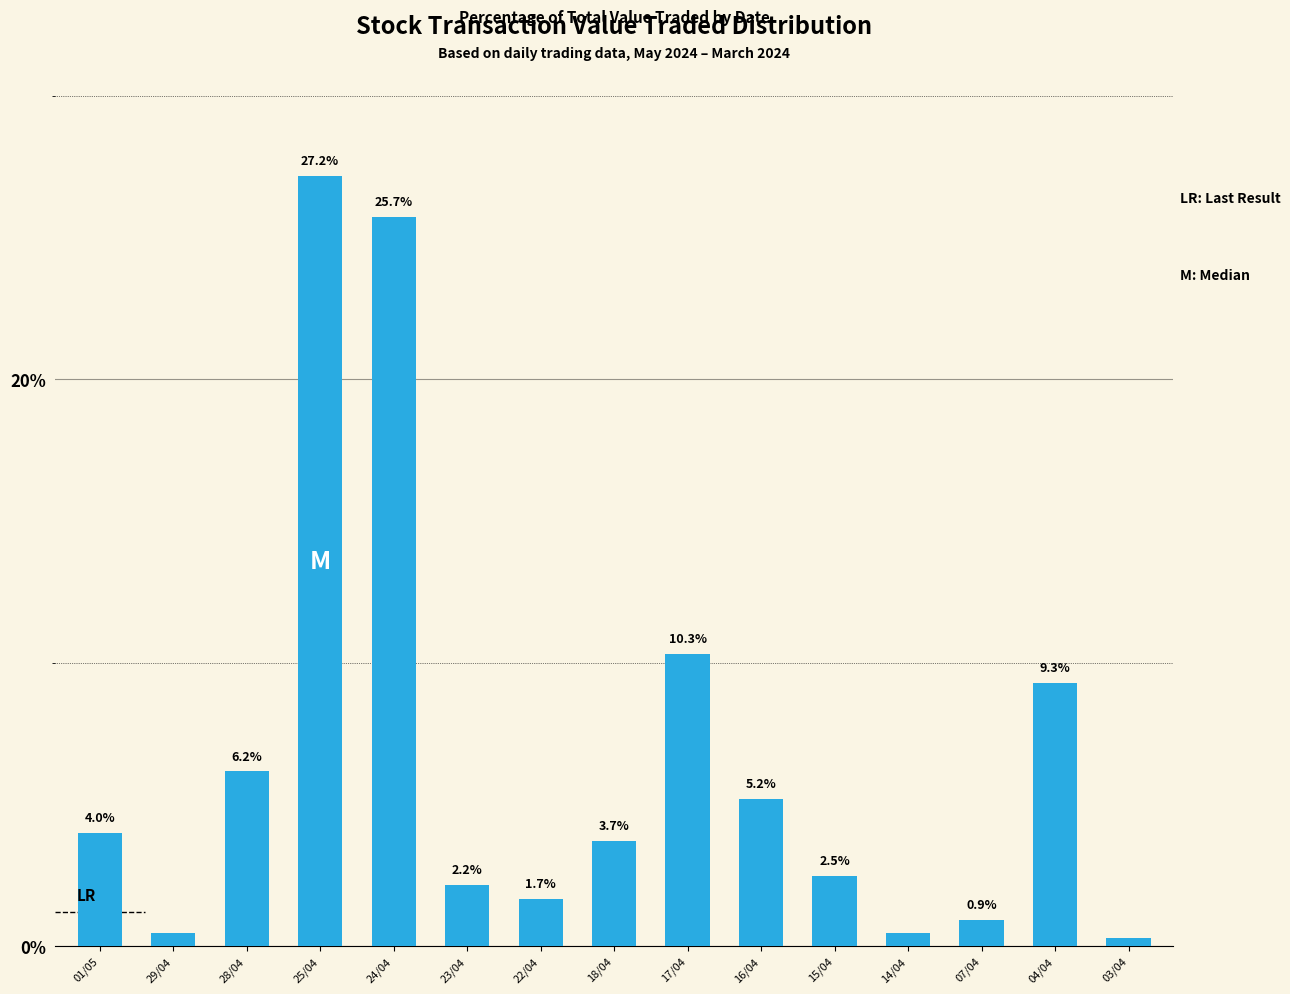

Which category has the lowest value across all series?

03/04